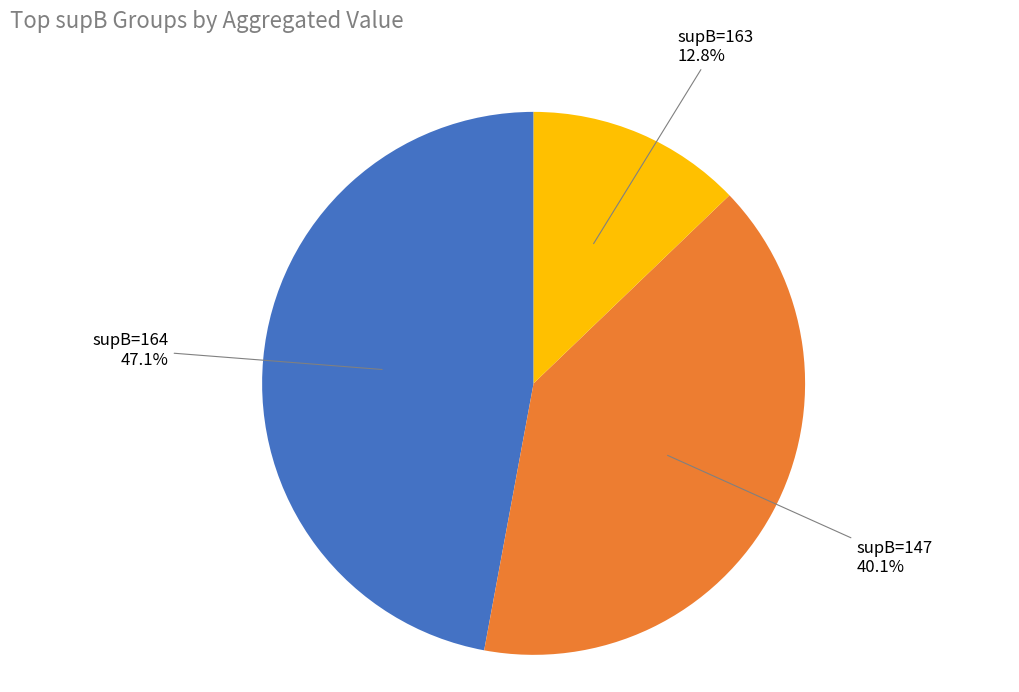

What is the largest slice in the pie chart?

supB=164